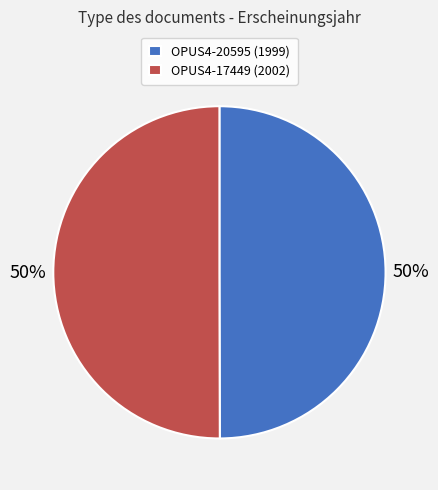

What percentage is the OPUS4-20595 slice, to the nearest percent?

50%